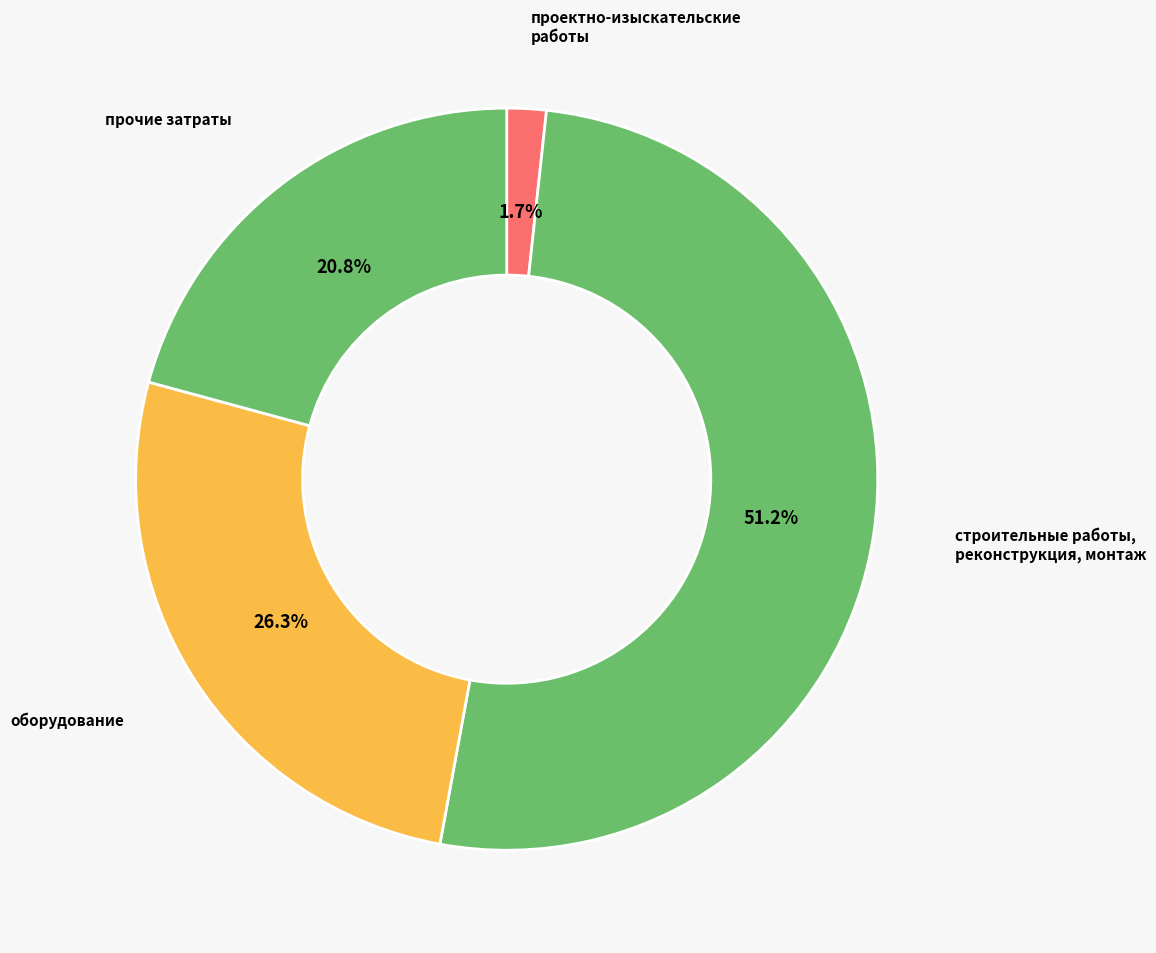

Is it true that прочие затраты is 8% of the pie?

False